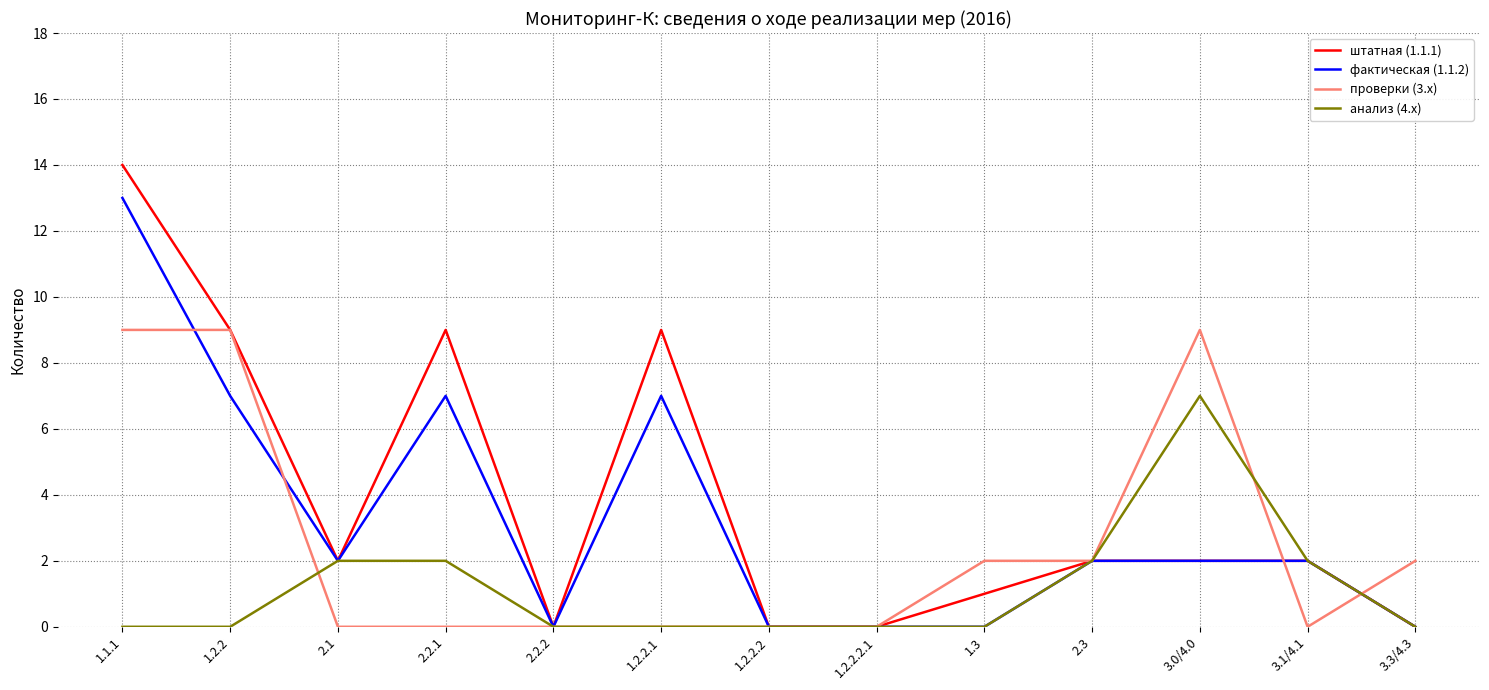

Is it true that штатная (1.1.1) equals 9 at 2.2.1?

True